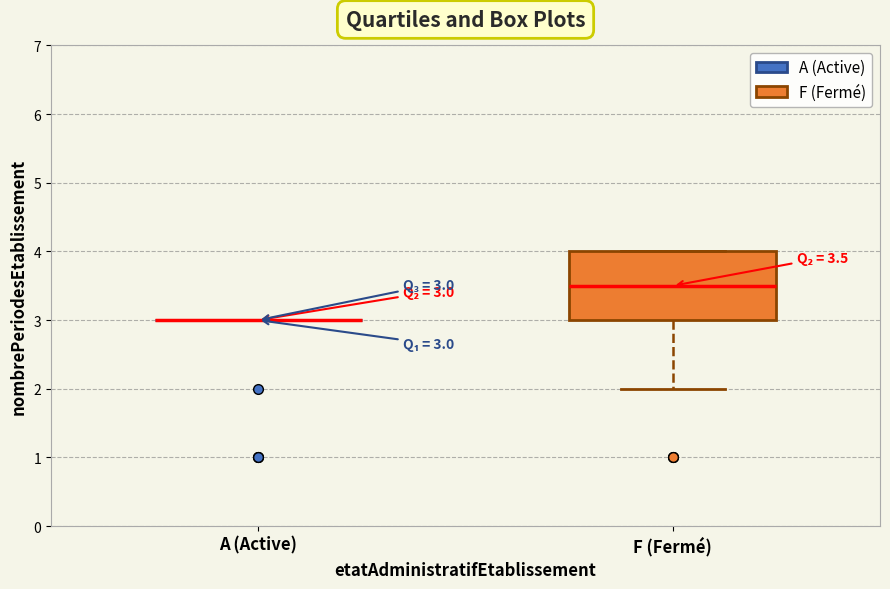

Comparing the boxes themselves (not the whiskers), which one is the tallest?

F (Fermé)